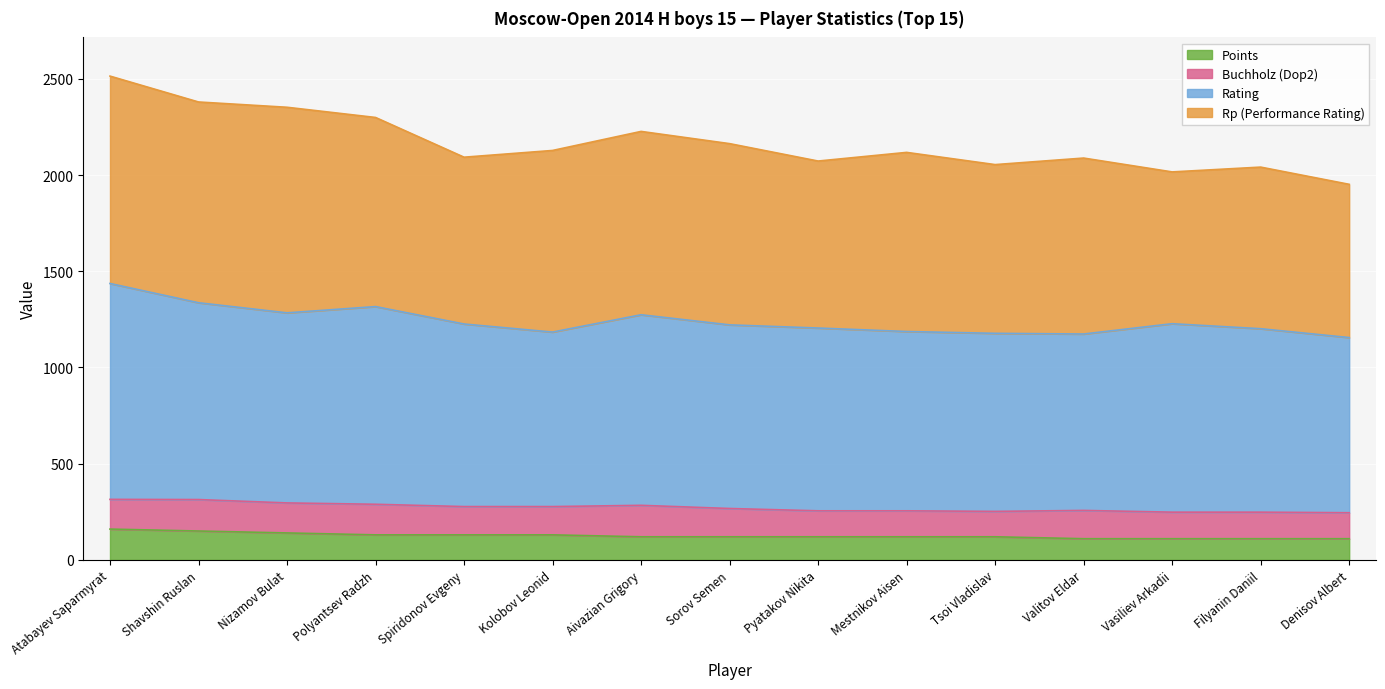

What position from the left is Vasiliev Arkadii?

13